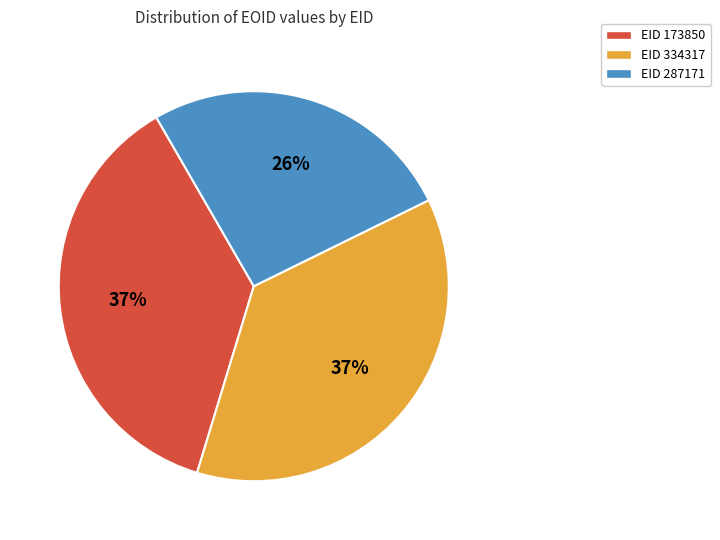

To the nearest percent, what is the difference between the EID 287171 and EID 334317 slice percentages?

11%